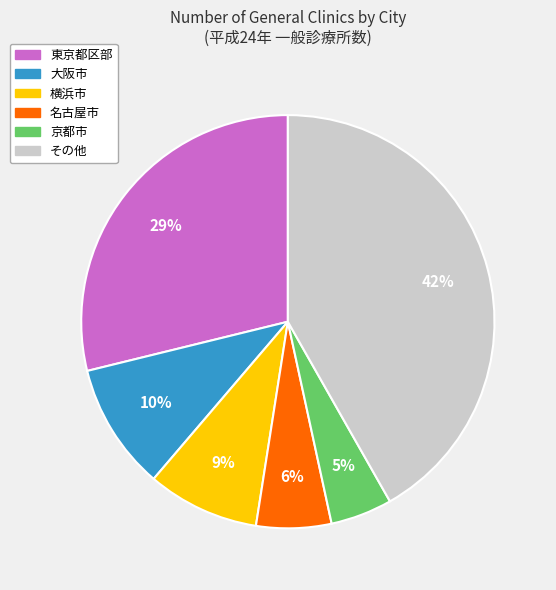

Is there a majority slice in this chart?

No